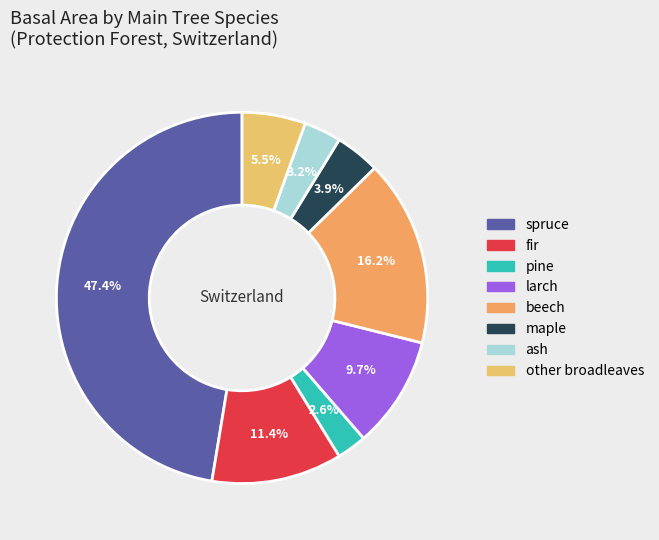

Count the number of slices in the pie.

8